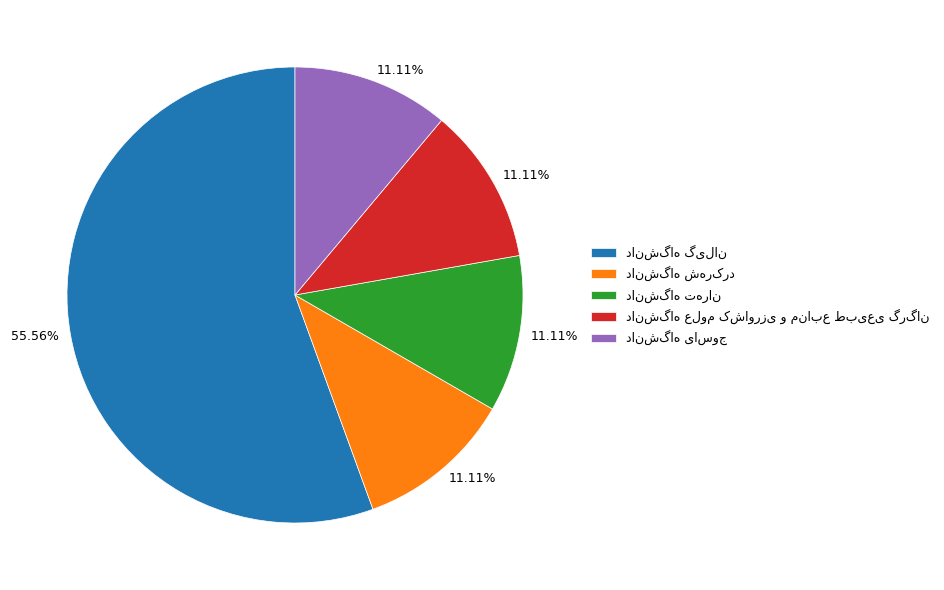

Does any single category account for the majority?

Yes